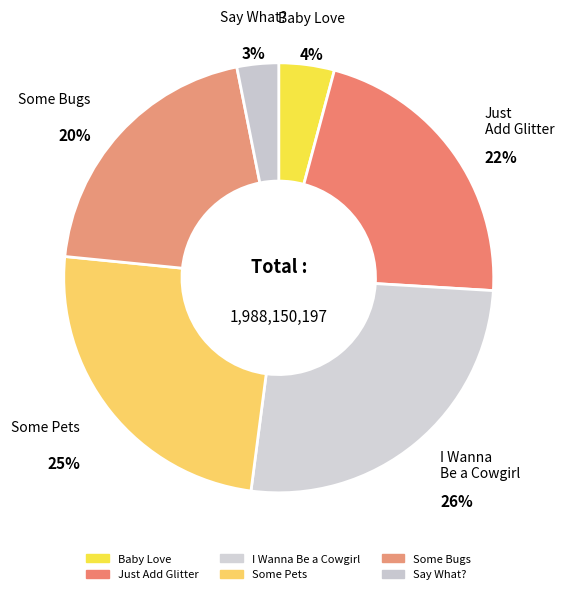

How many slices are in this pie chart?

6